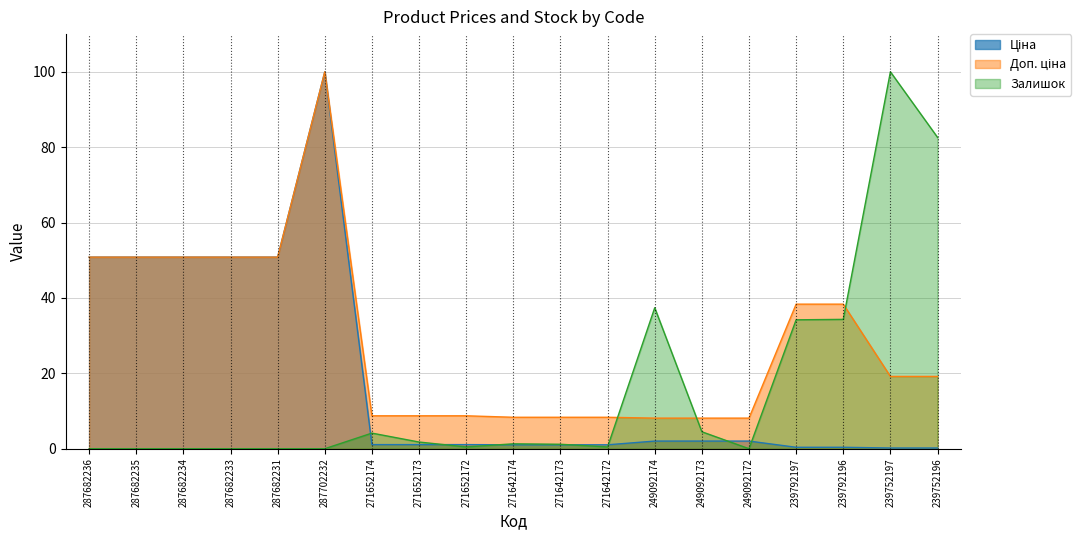

What is the difference between the second highest and second lowest values in the Доп. ціна series?

42.7